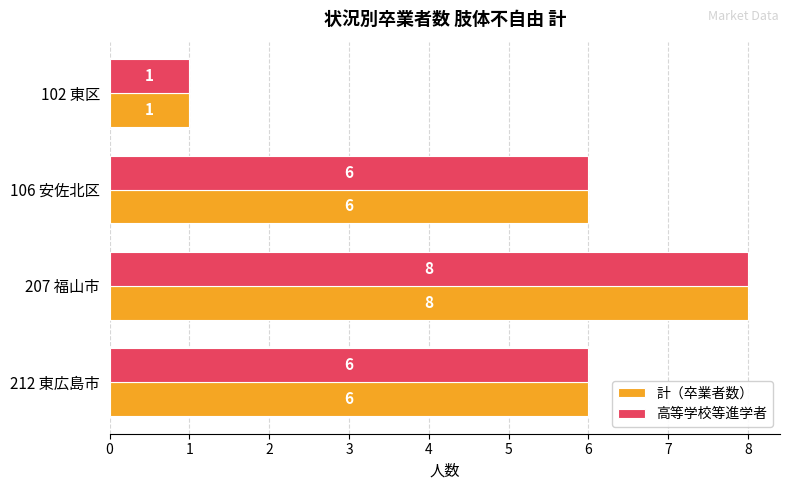

What value does the 高等学校等進学者 series have at 207 福山市?

8